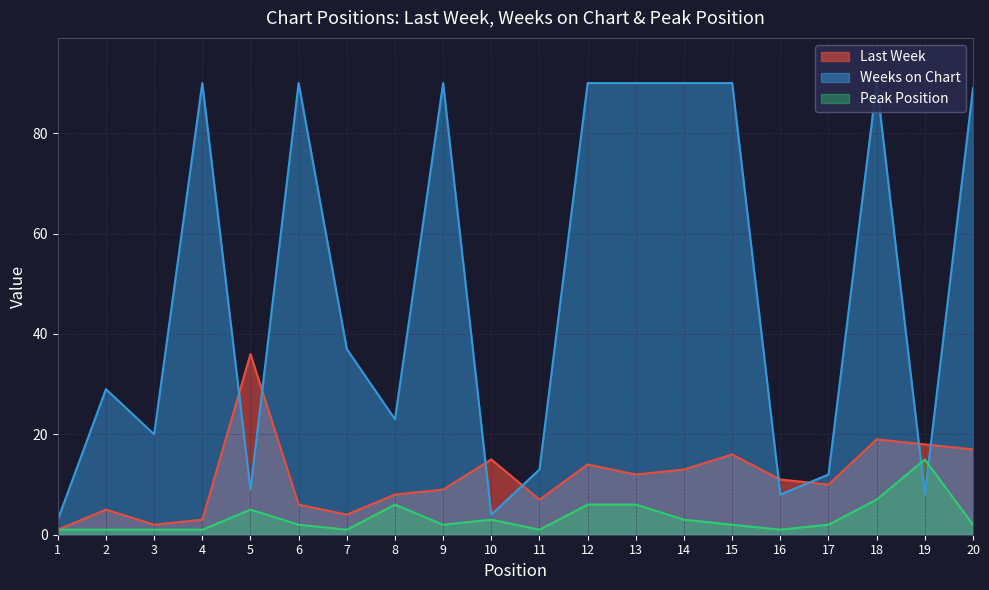

What is the minimum value shown in the chart?

1